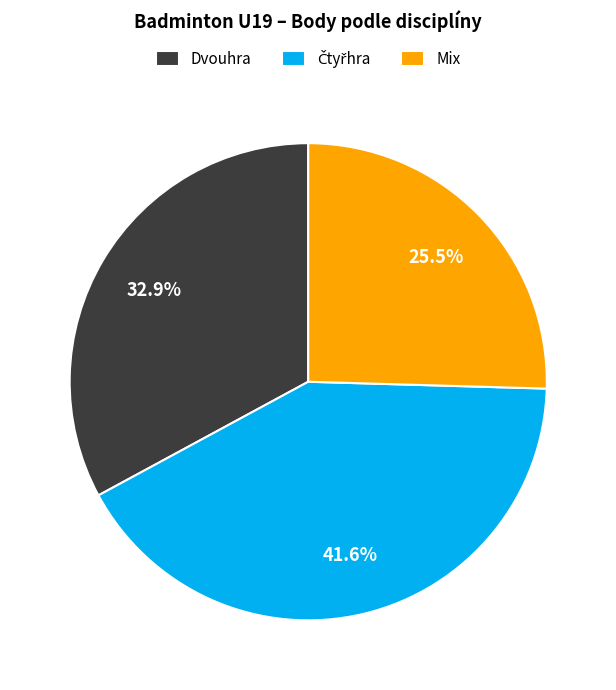

Does any single category account for the majority?

No